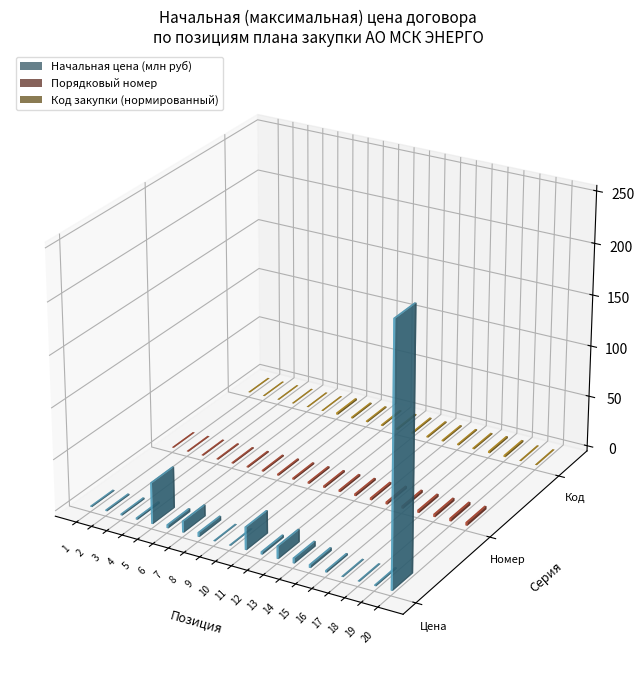

The value of Порядковый номер at 13 is 23.4. True or false?

False